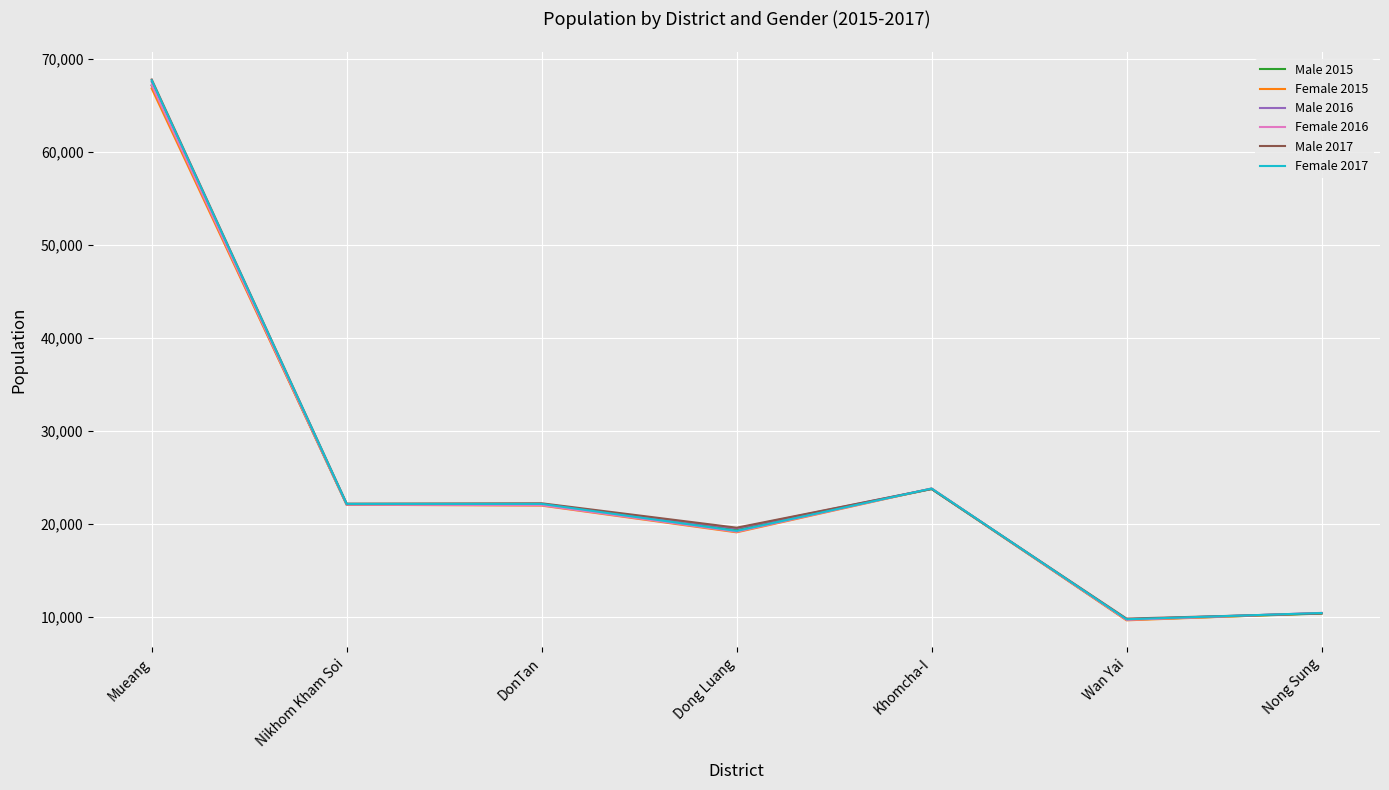

What is the total value across all series at Wan Yai?

58289